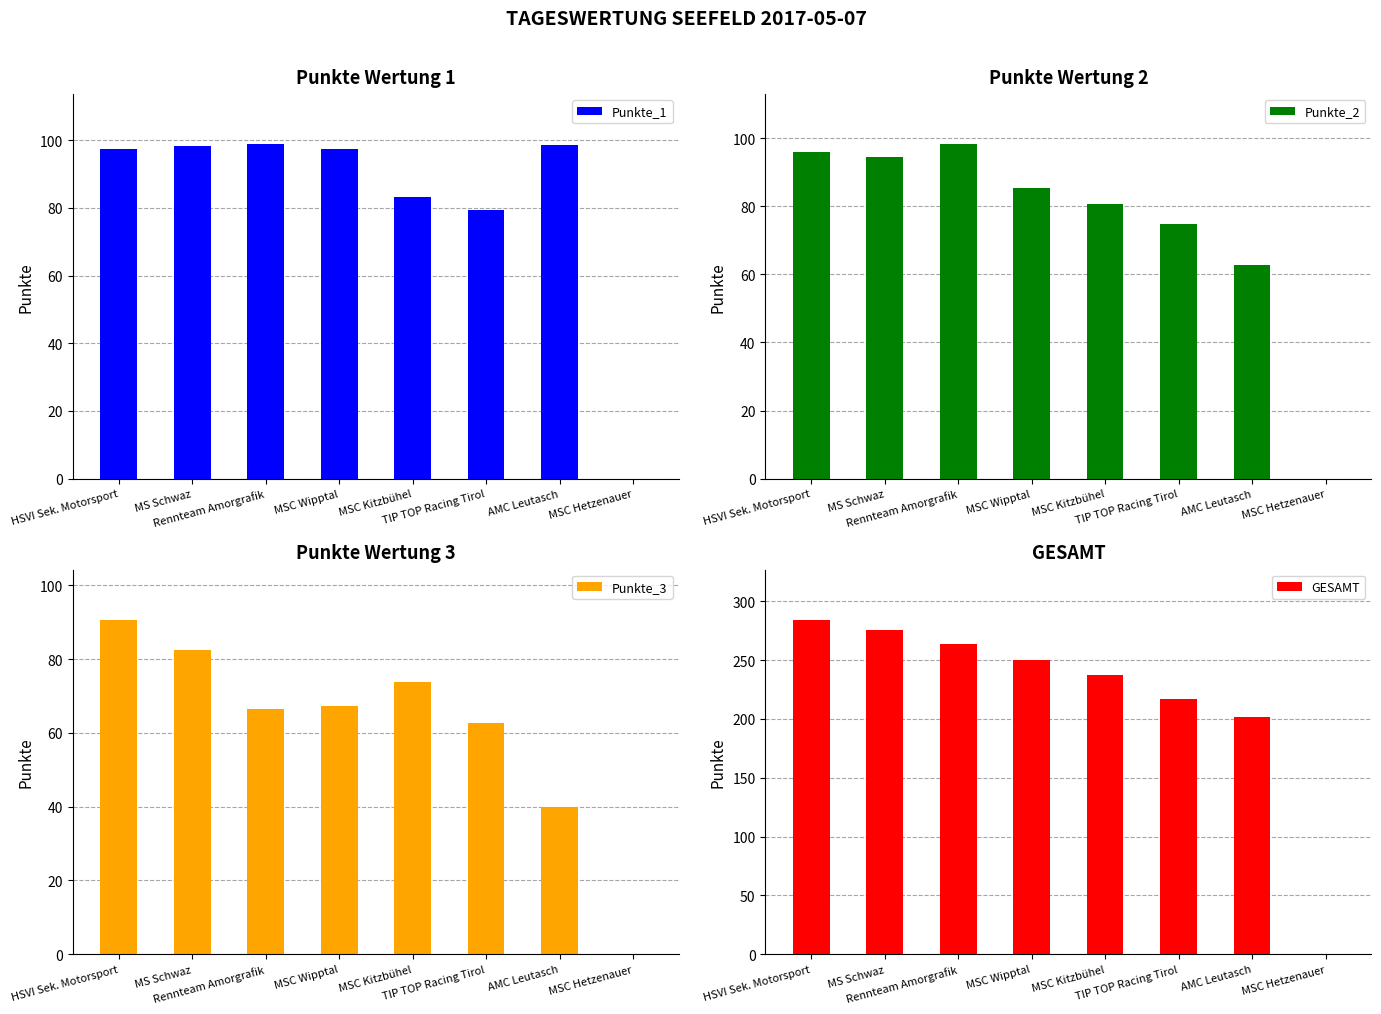

Between HSVI Sek. Motorsport and MSC Kitzbühel, which series saw the biggest shift?

GESAMT